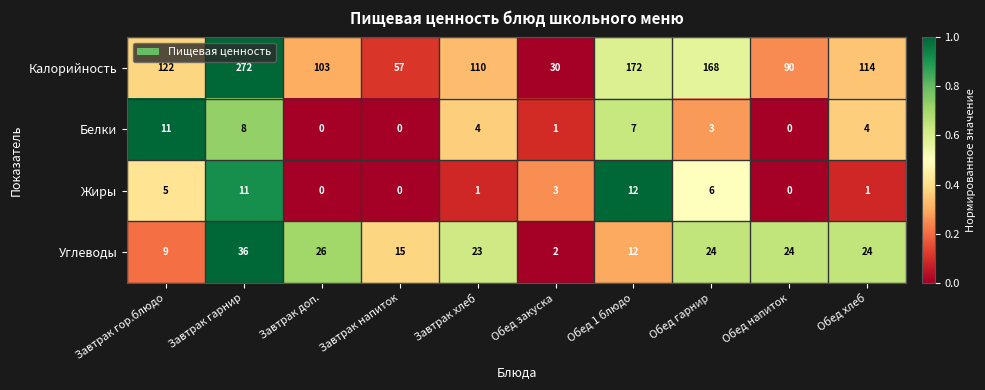

The Калорийность series shows 168 at Обед гарнир. True or false?

True